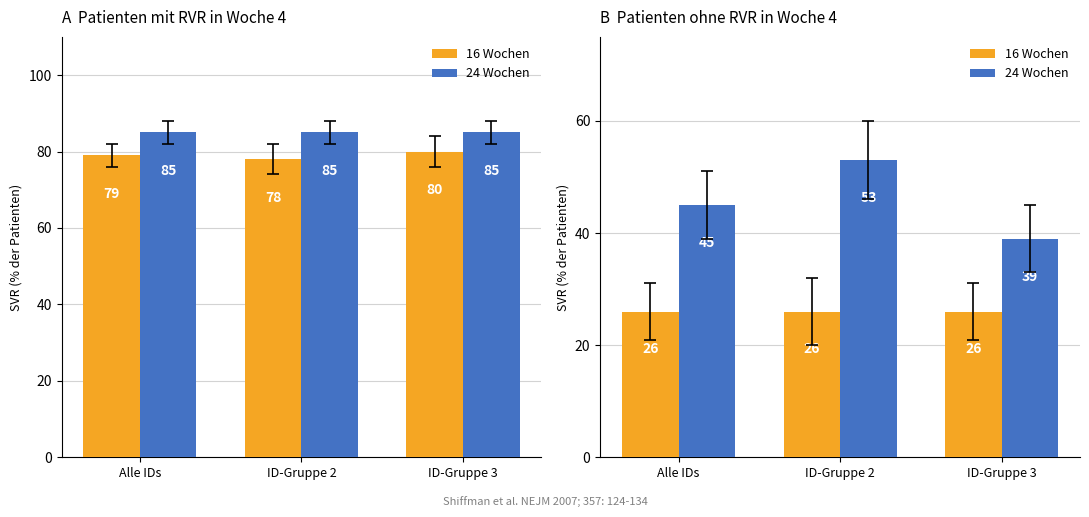

How many groups of bars are there?

3